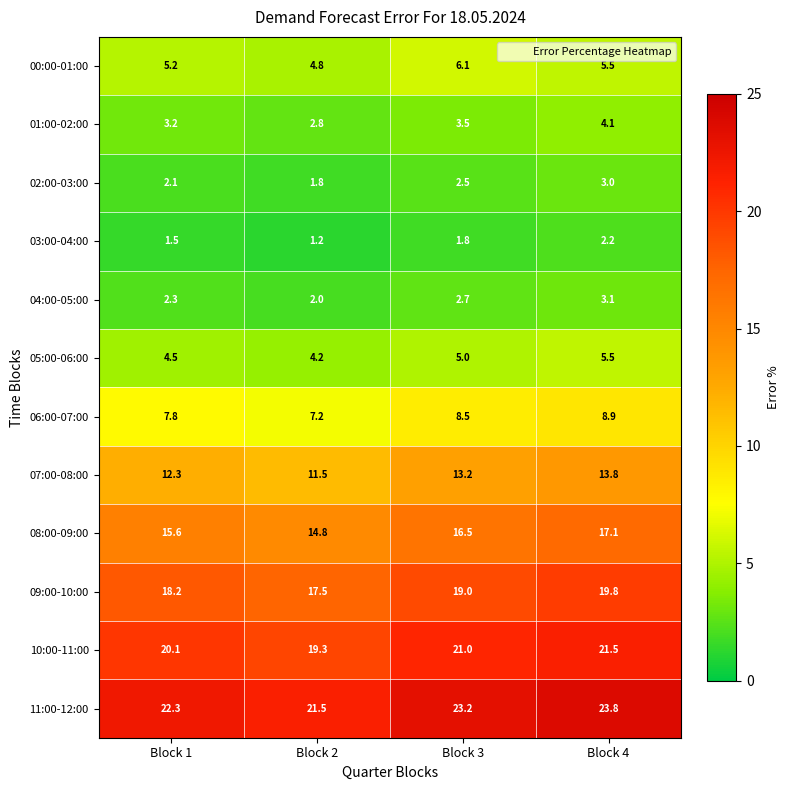

At which category is the sum across all series the highest?

Block 4